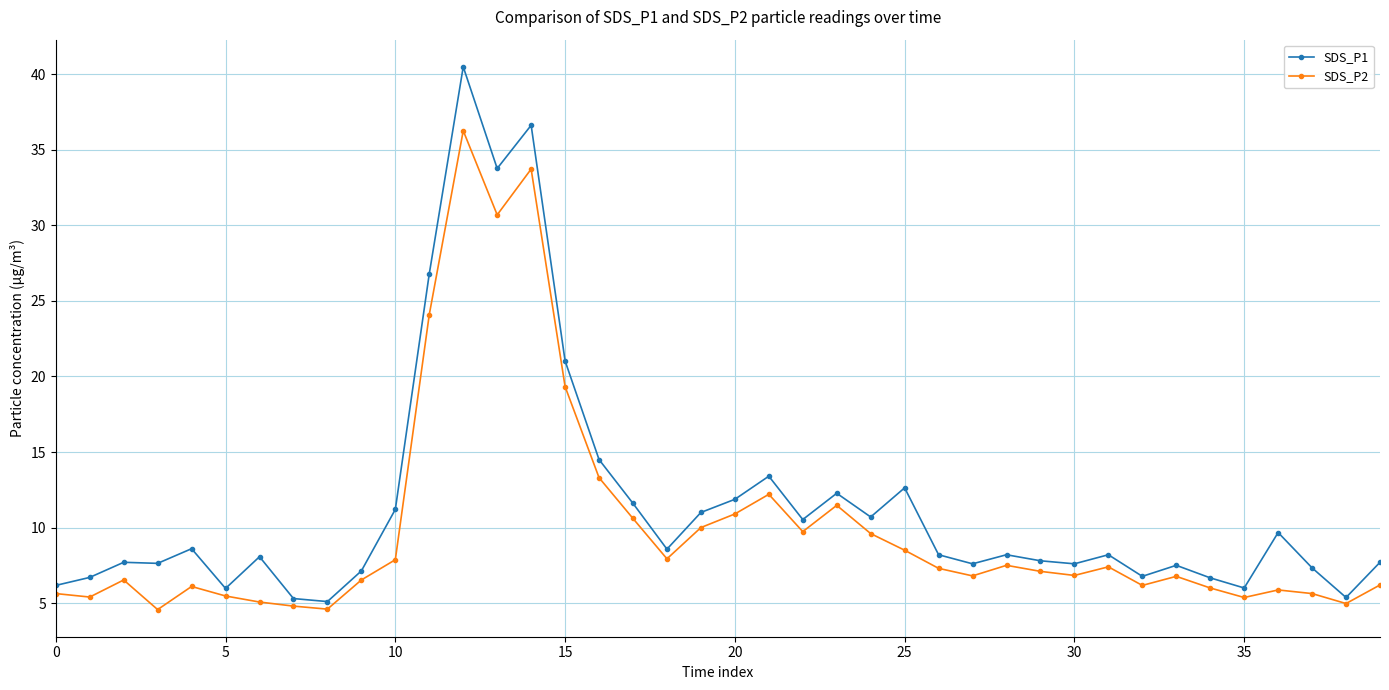

Which series has the widest spread of values?

SDS_P1